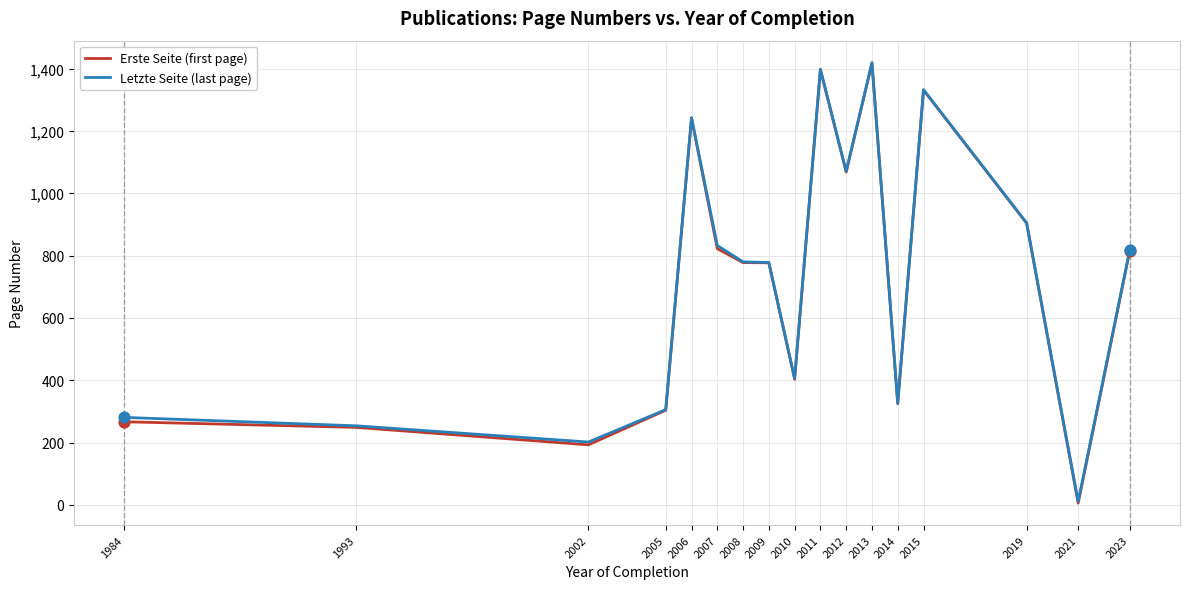

What are all the series names shown in the legend?

Erste Seite (first page), Letzte Seite (last page)